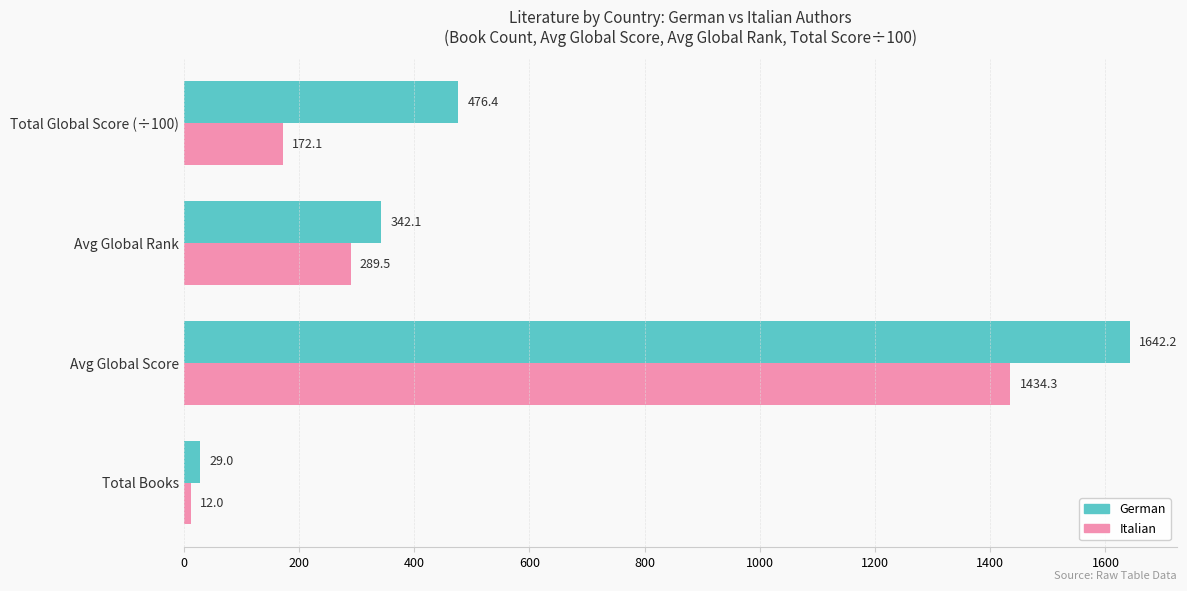

List the labels in order of German value, smallest first.

Total Books, Avg Global Rank, Total Global Score (÷100), Avg Global Score